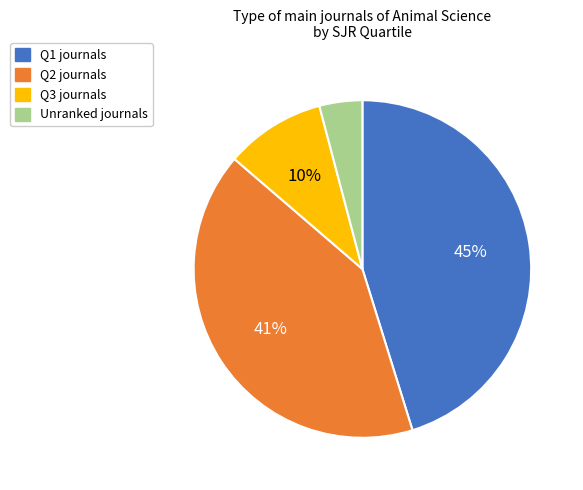

Is there any slice that represents more than half of the pie?

No